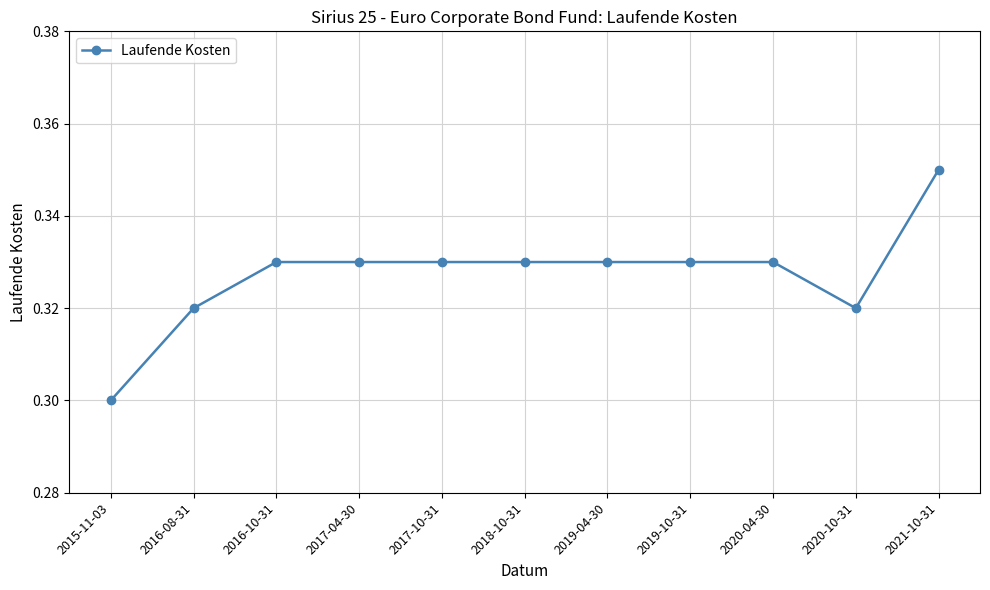

What is the label of the 10th point from the right?

2016-08-31